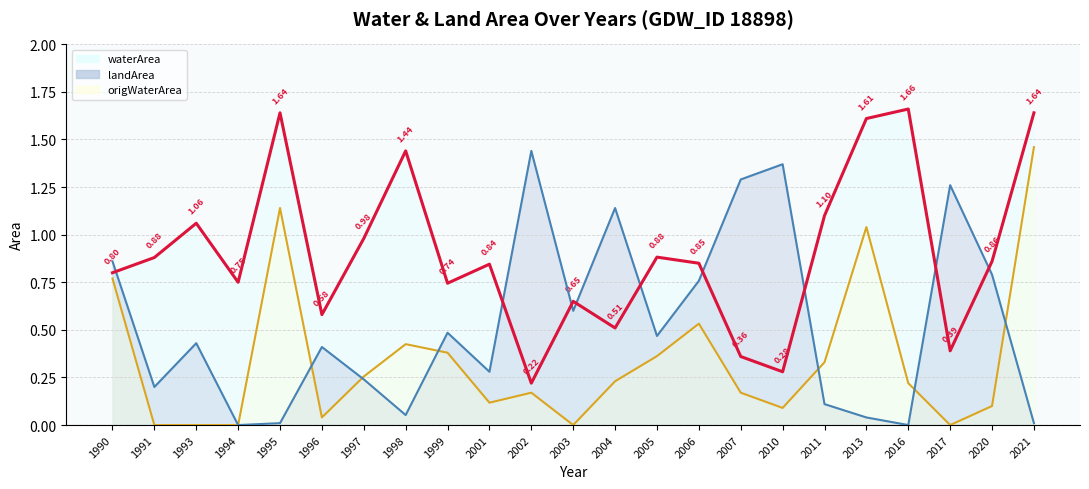

Reading left to right, transcribe all the data shown in this chart.

waterArea: 0.8	0.9	1.1	0.8	1.6	0.6	1.0	1.4	0.7	0.8	0.2	0.7	0.5	0.9	0.8	0.4	0.3	1.1	1.6	1.7	0.4	0.9	1.6
landArea: 0.9	0.2	0.4	0.0	0.0	0.4	0.2	0.1	0.5	0.3	1.4	0.6	1.1	0.5	0.8	1.3	1.4	0.1	0.0	0.0	1.3	0.8	0.0
origWaterArea: 0.8	0.0	0.0	0.0	1.1	0.0	0.3	0.4	0.4	0.1	0.2	0.0	0.2	0.4	0.5	0.2	0.1	0.3	1.0	0.2	0.0	0.1	1.5